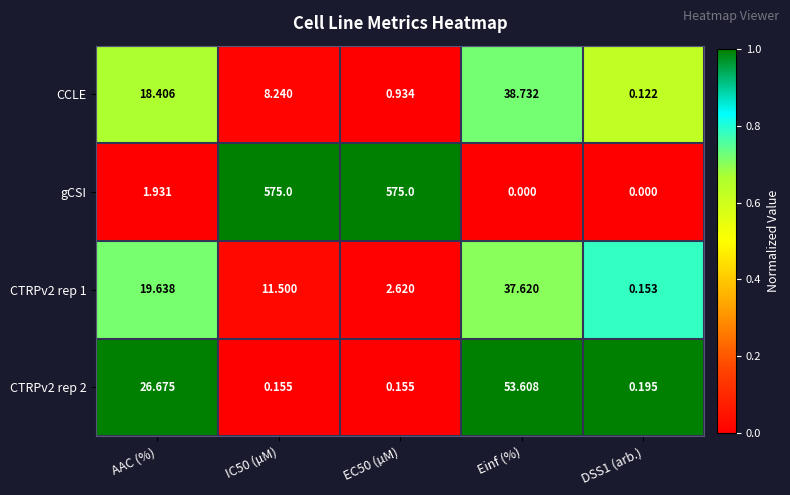

Count the number of data series in this chart.

4